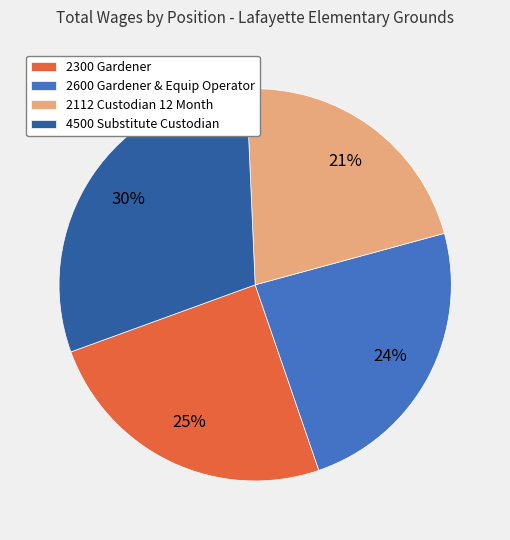

To the nearest percent, what is the average slice percentage?

25%